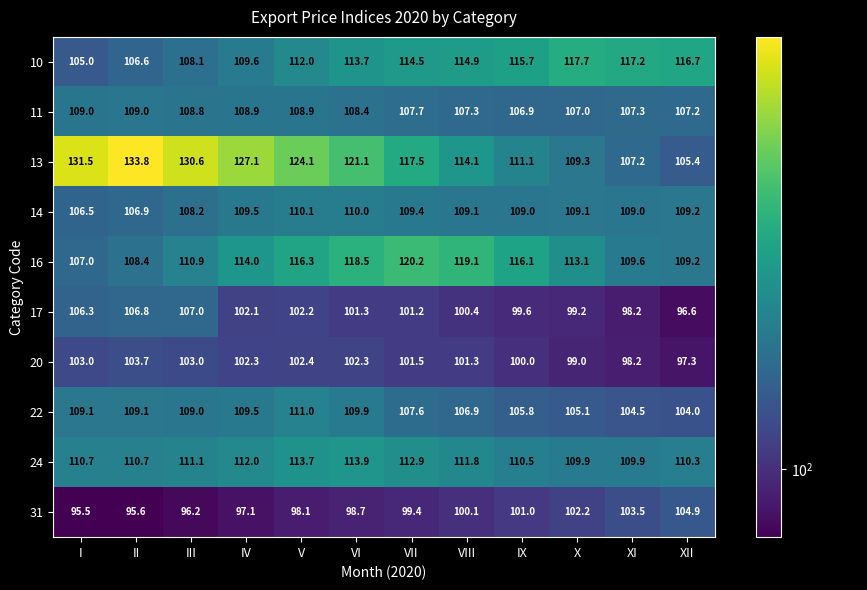

Which series changed the most between VII and X?

13